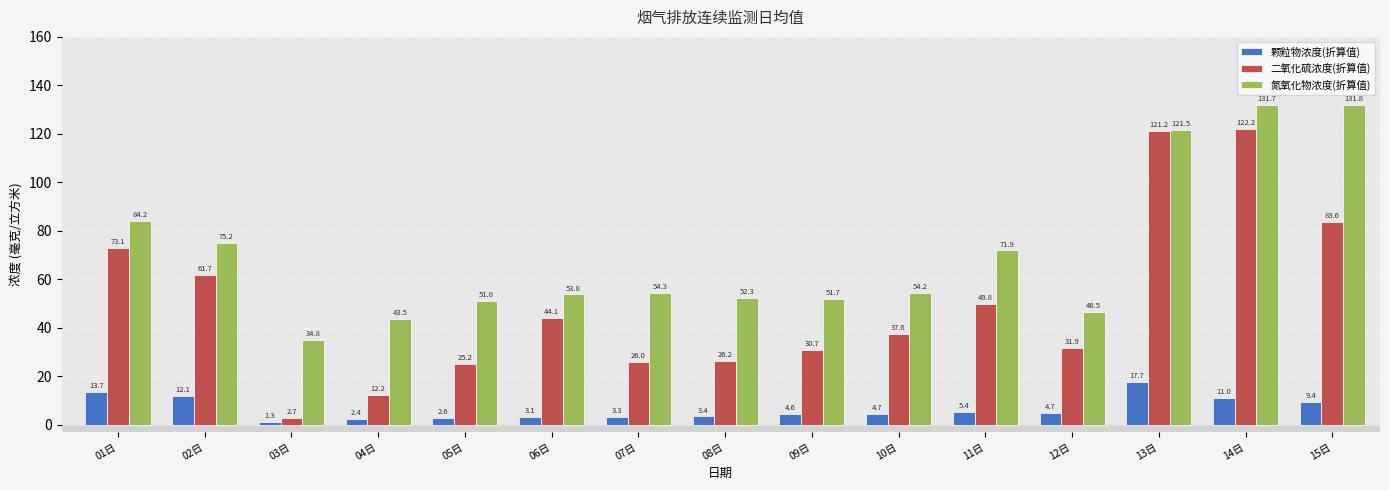

Is the value of 二氧化硫浓度(折算值) at 15日 greater than the value of 颗粒物浓度(折算值) at 02日?

Yes